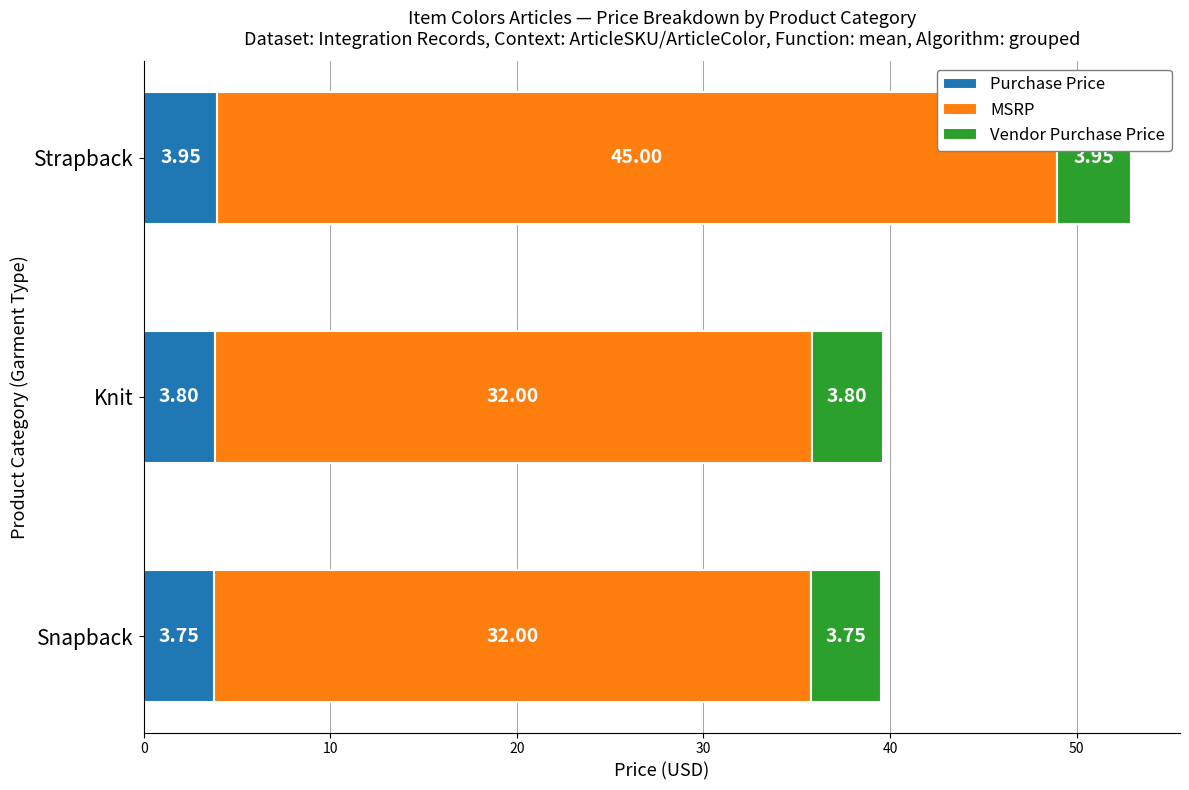

List the labels in order of Purchase Price value, largest first.

Strapback, Knit, Snapback